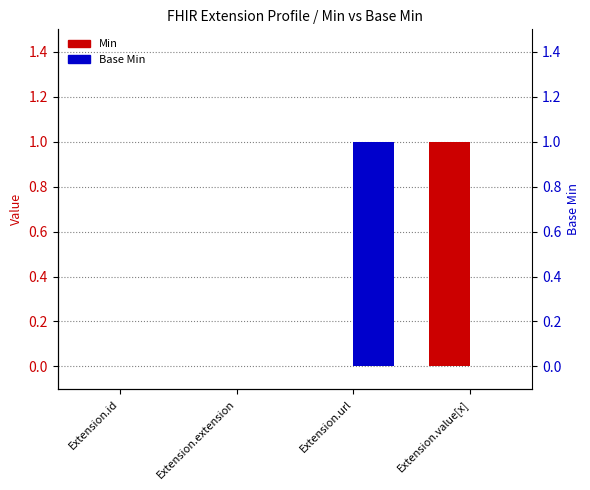

What is the difference between the Min values at Extension.url and Extension.value[x]?

1